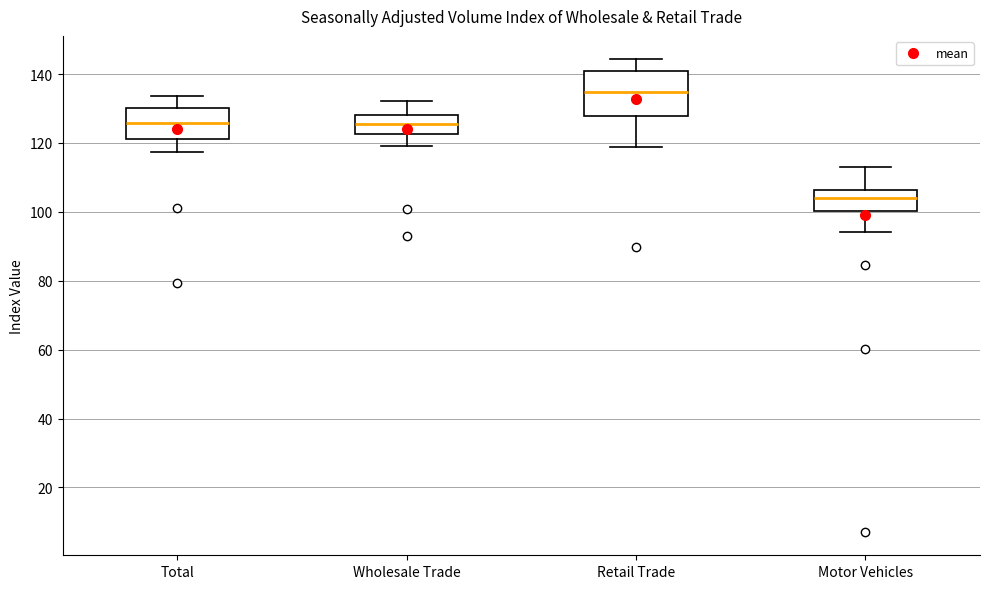

Which box has the highest median line?

Retail Trade